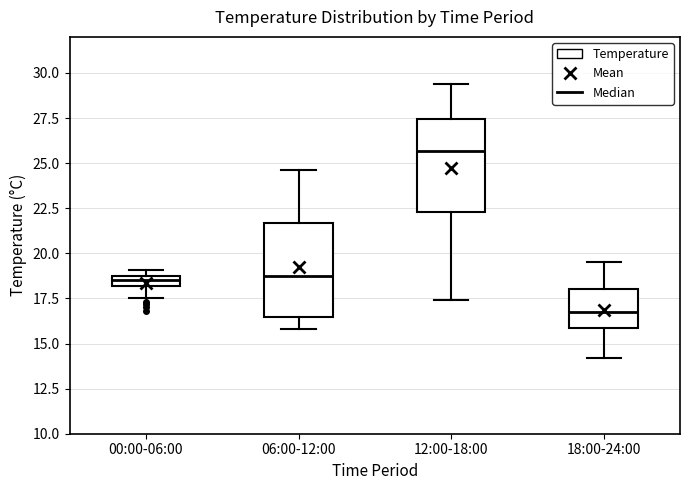

Which box's median line is the lowest?

18:00-24:00